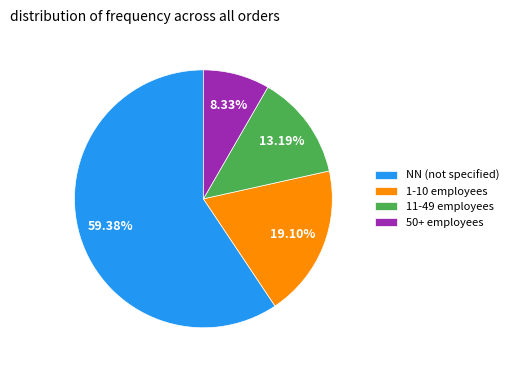

Approximately how many times larger is the value at 1-10 employees compared to NN (not specified)?

0.3